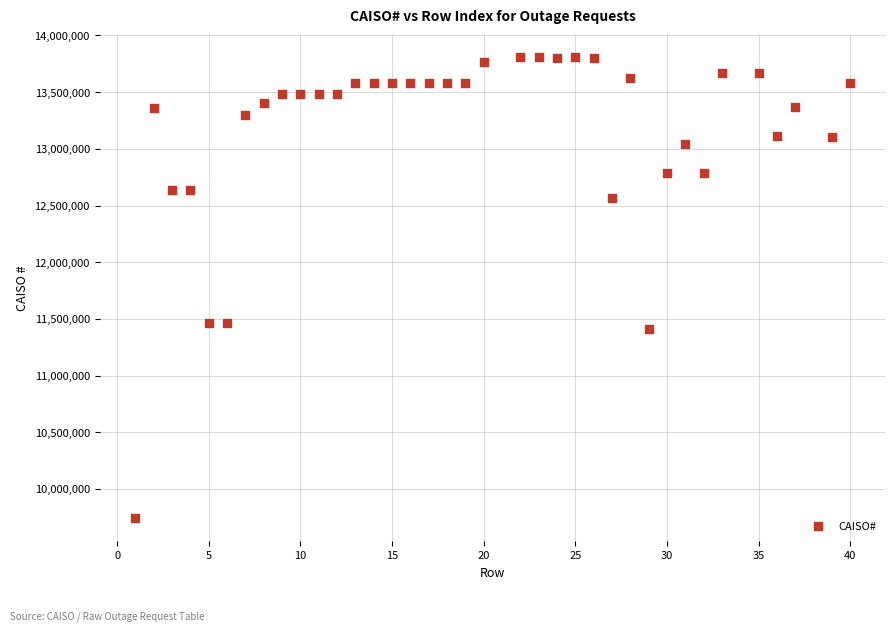

What is the range of X values (max minus min)?

39